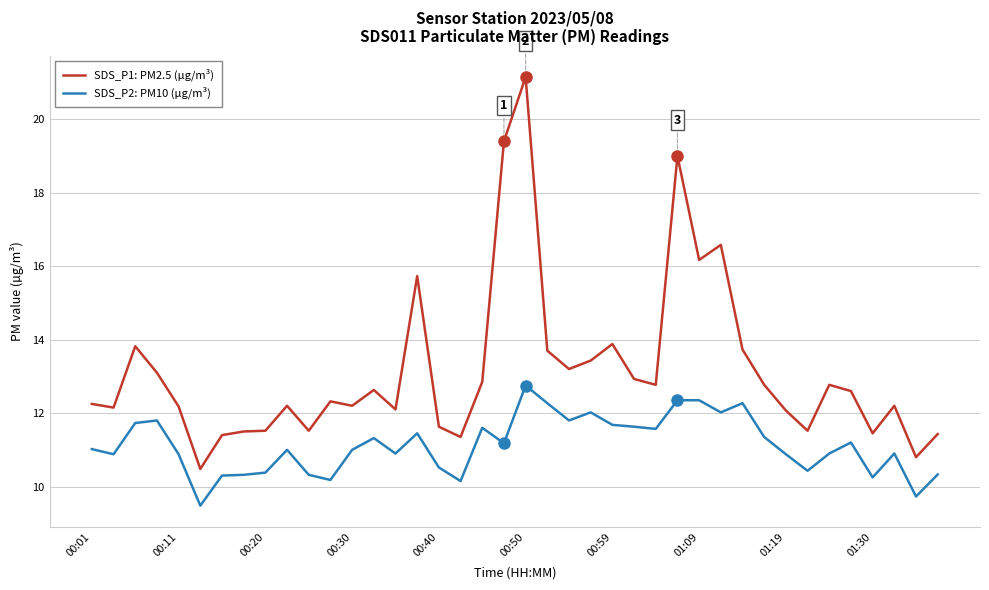

Which series has the largest total across all categories?

SDS_P1: PM2.5 (µg/m³)